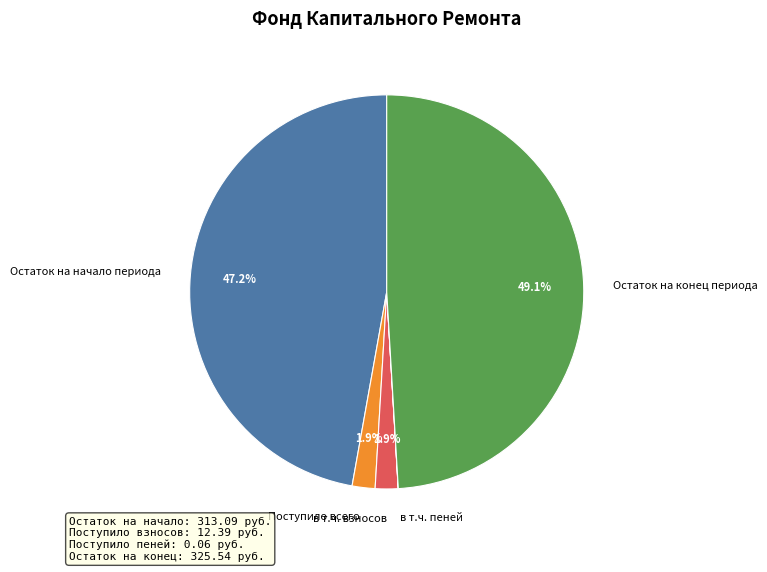

What percentage is NOT represented by Поступило всего?

98.1%